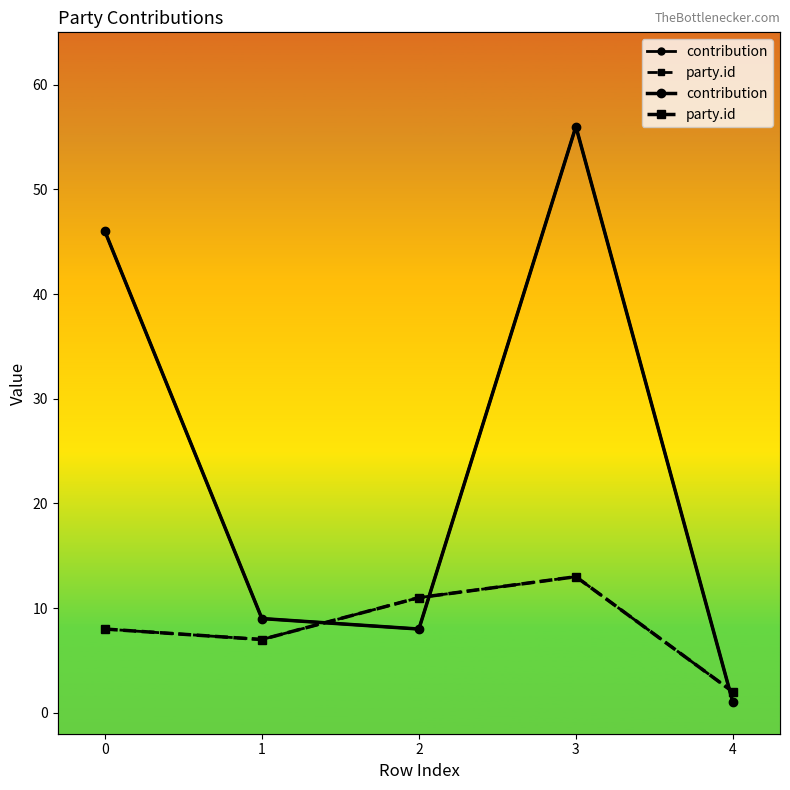

How many lines are shown in the chart?

2